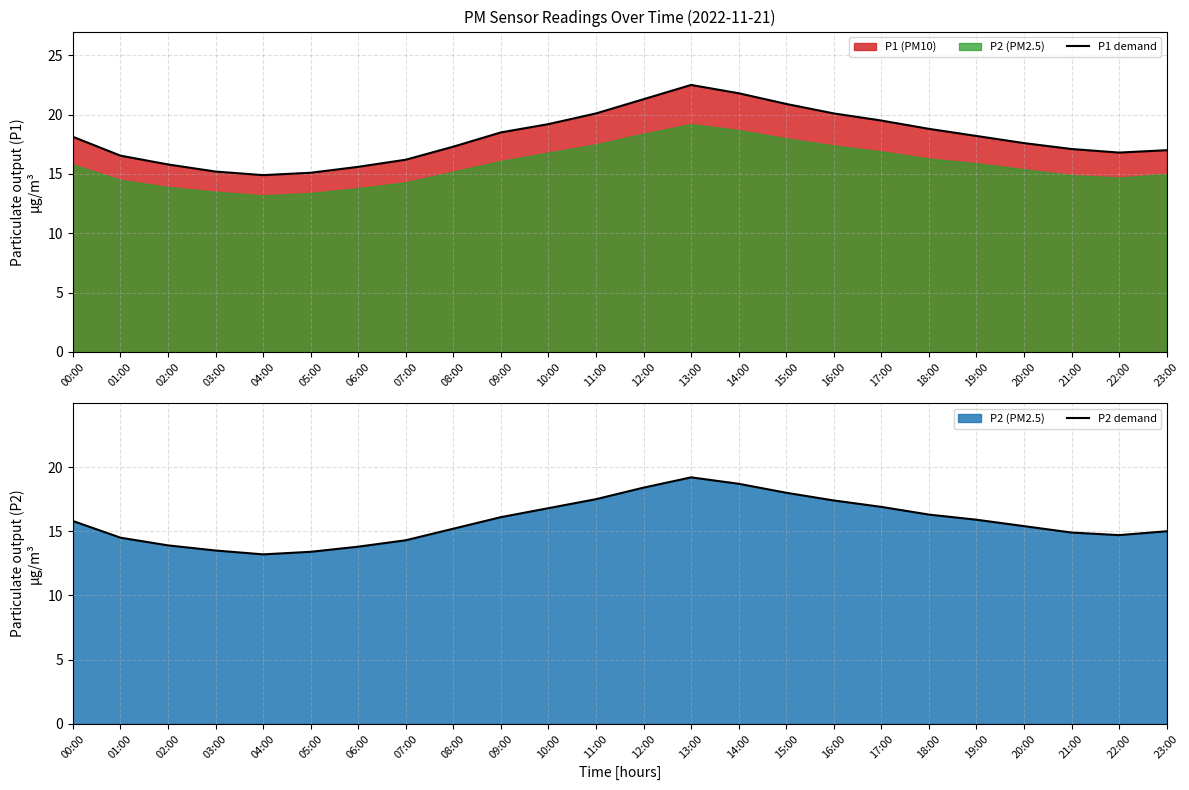

Is the value of P2 demand at 07:00 greater than the value of P1 demand at 21:00?

No